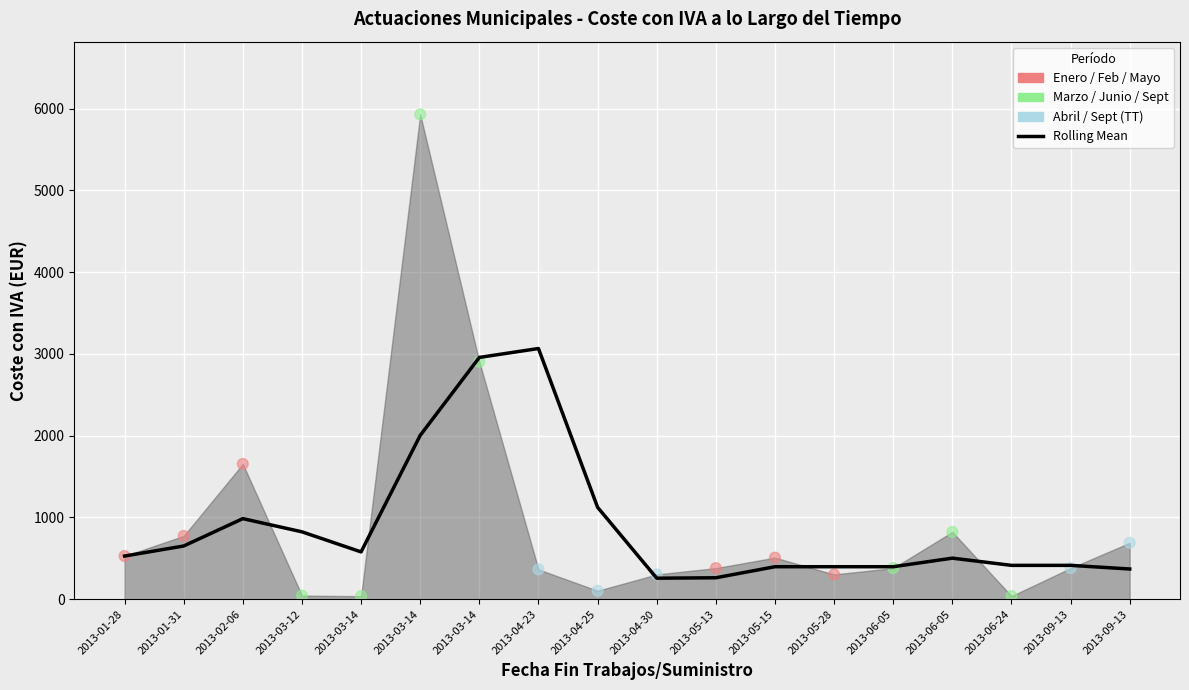

Approximately how many times larger is the value at 2013-03-14 compared to 2013-01-28?

5.6